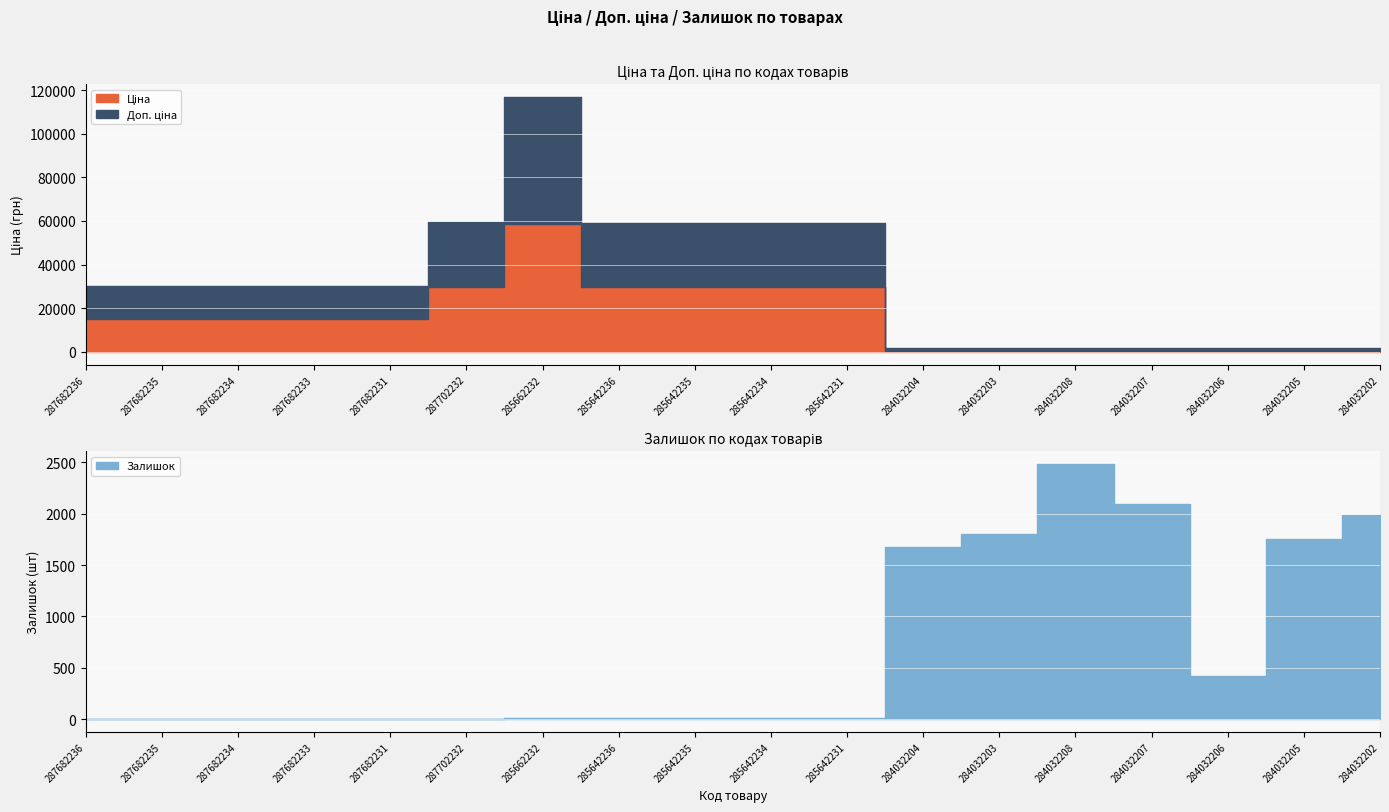

The Доп. ціна series shows 1235.4 at 284032203. True or false?

True